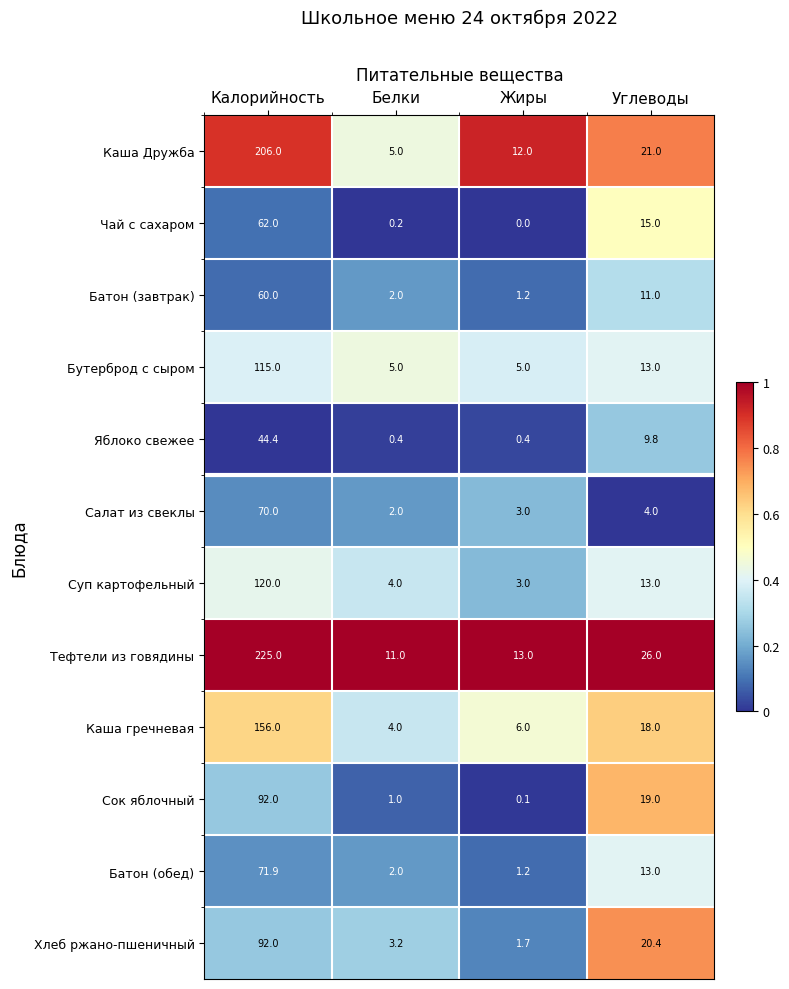

What is the sum of all Батон (обед) values?

88.1